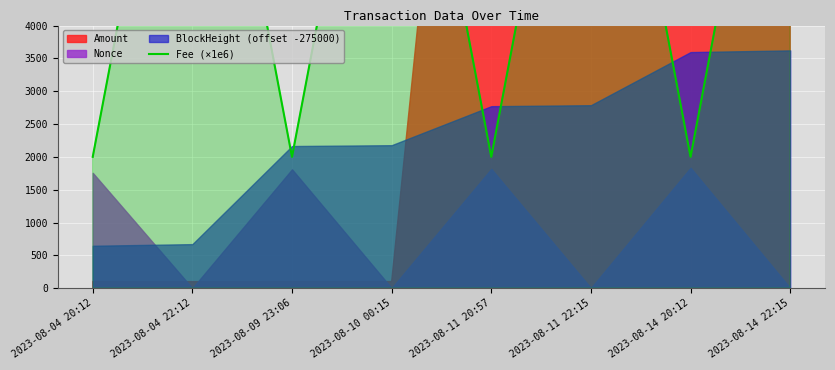

How many data points are less than 10000?

4